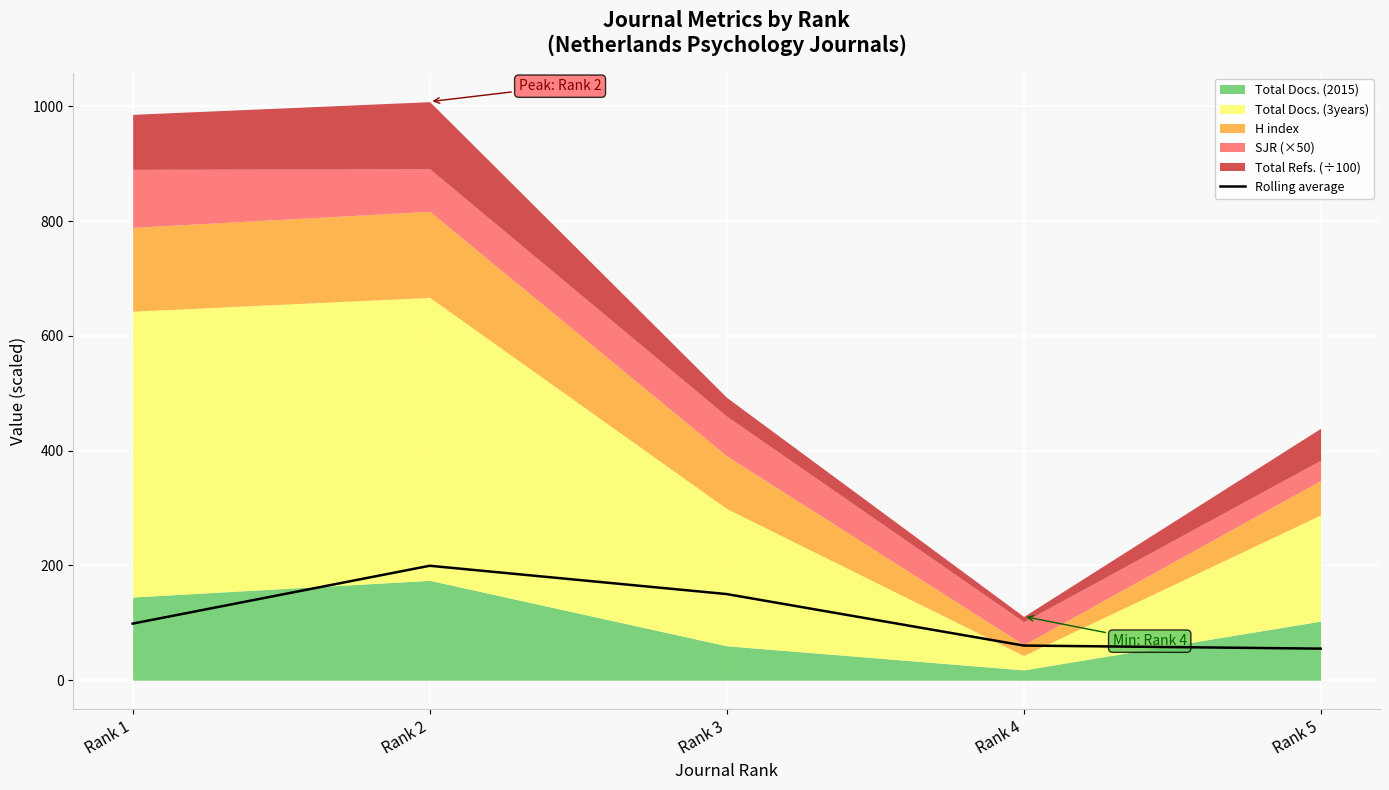

What is the change in value from Rank 1 to Rank 3?

+51.5